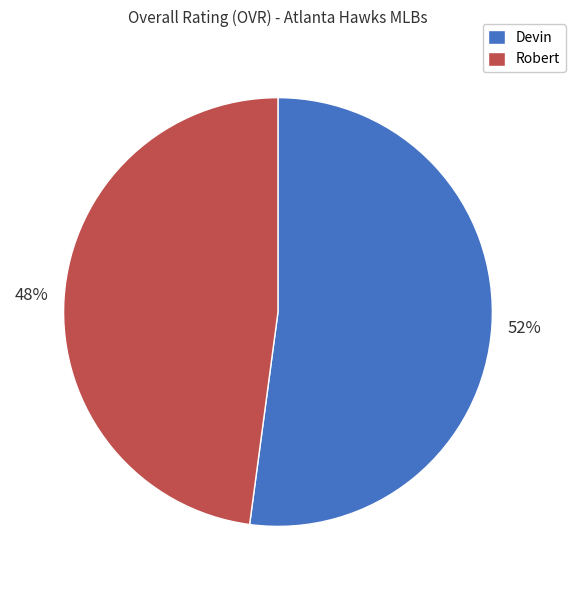

Which slice is the largest?

Devin